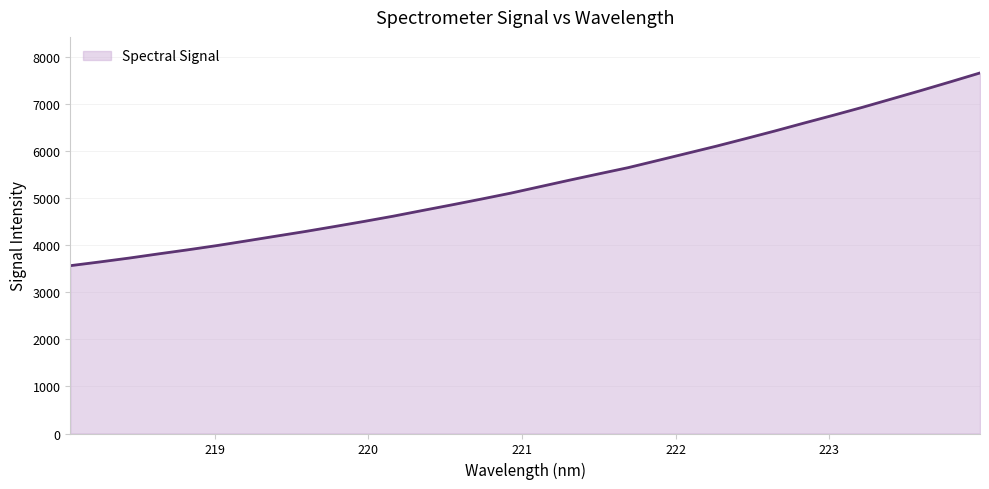

What is the difference between the maximum and minimum values?

4098.8